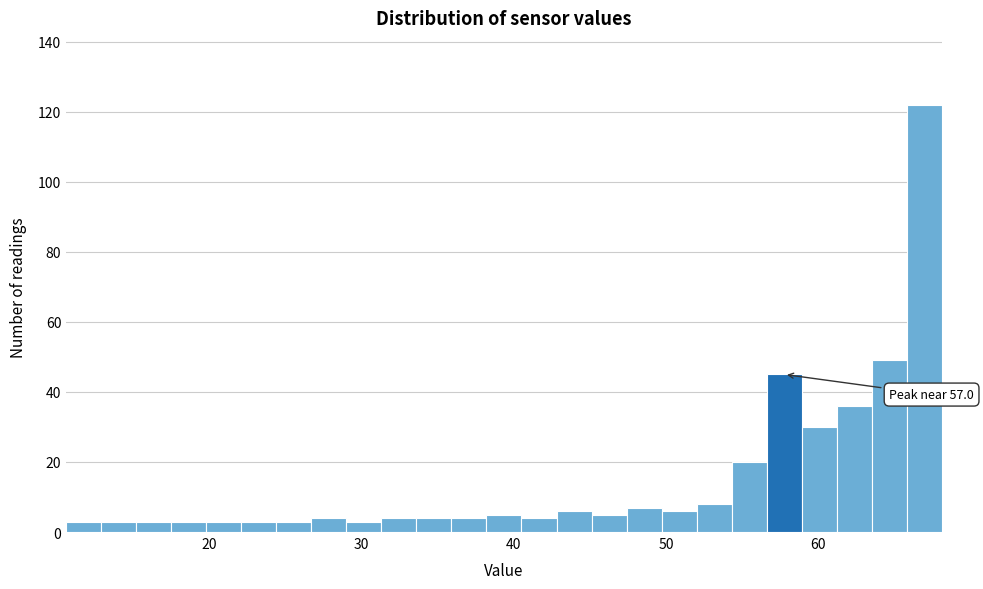

Around what value on the x-axis is the tallest bar? Give the approximate position of its centre, as read against the axis.

67